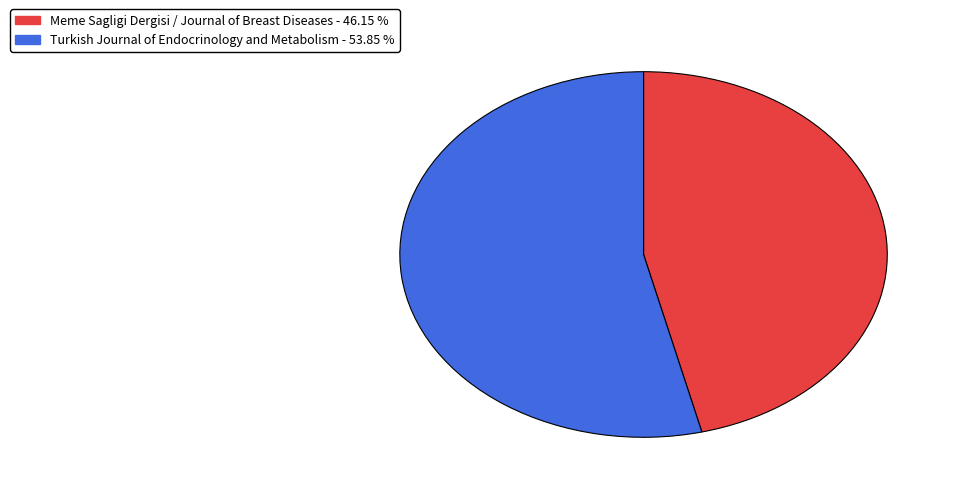

Is it true that Turkish Journal of Endocrinology and Metabolism is 54% of the pie?

True